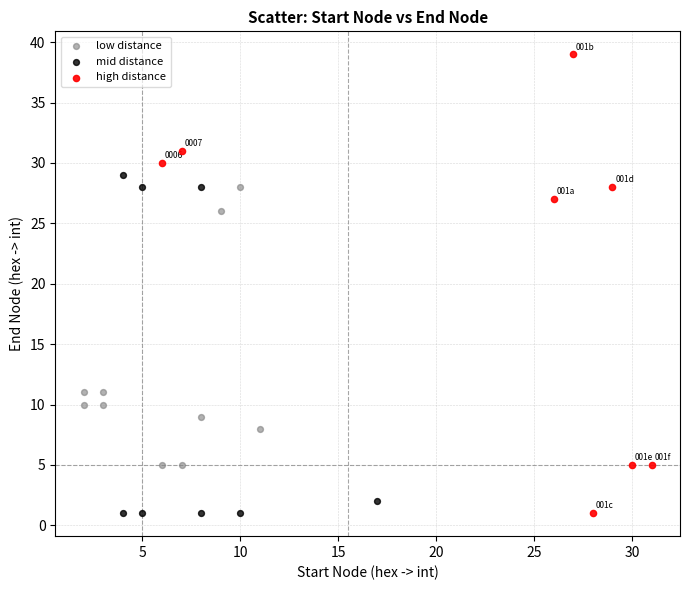

What are all the series names shown in the legend?

low distance, mid distance, high distance